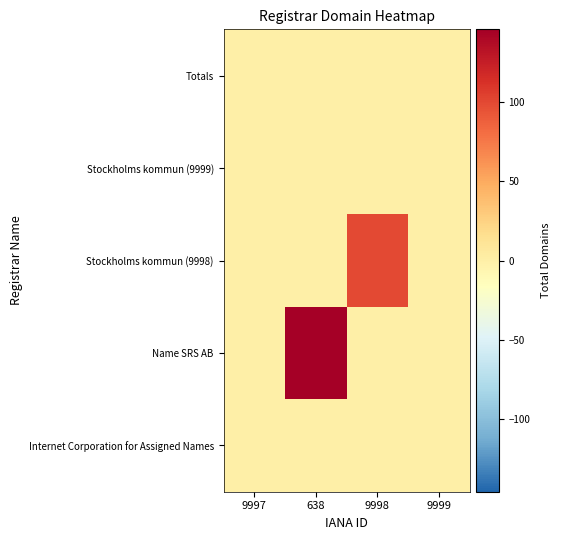

At which category is the sum across all series the highest?

638